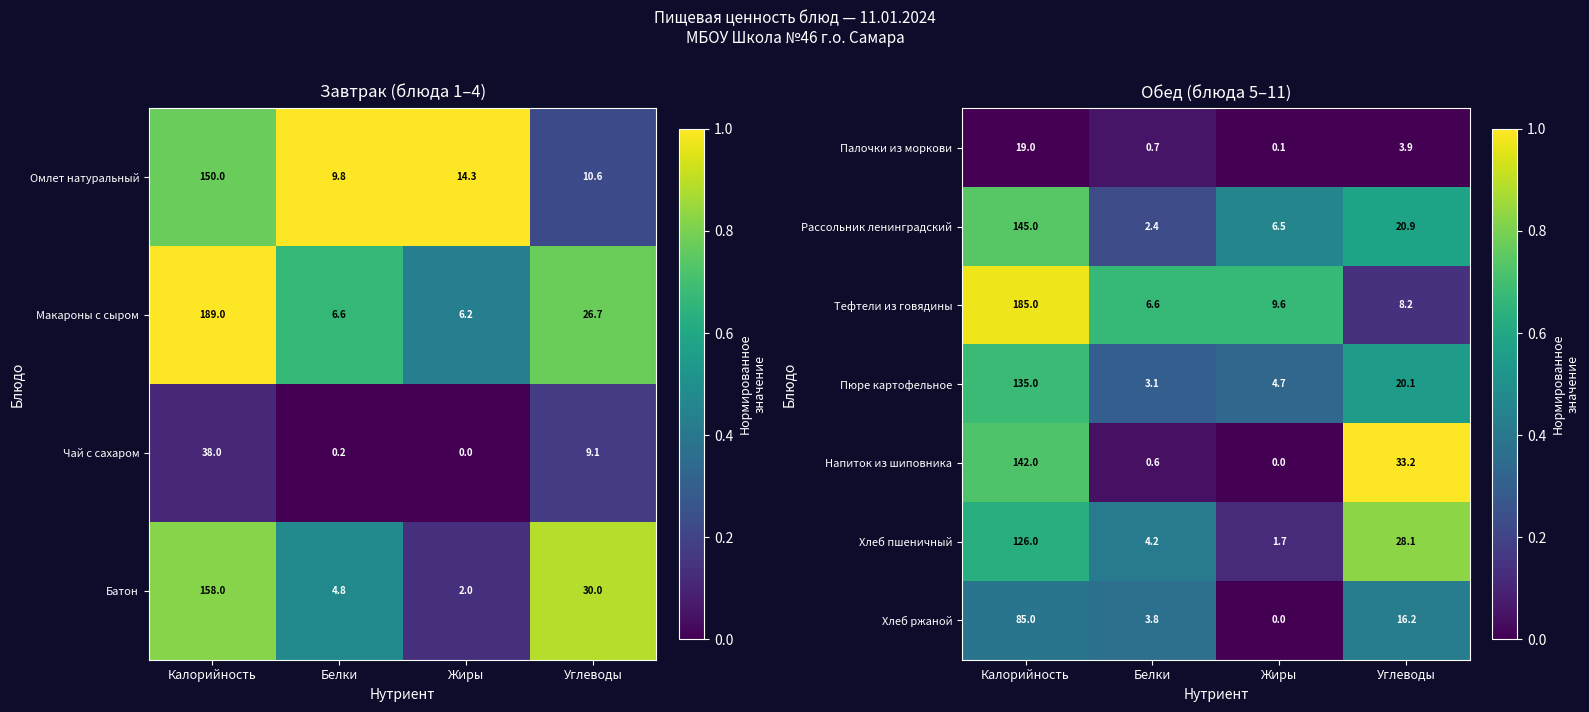

Is the value of Хлеб пшеничный at Белки greater than the value of Рассольник ленинградский at Жиры?

No